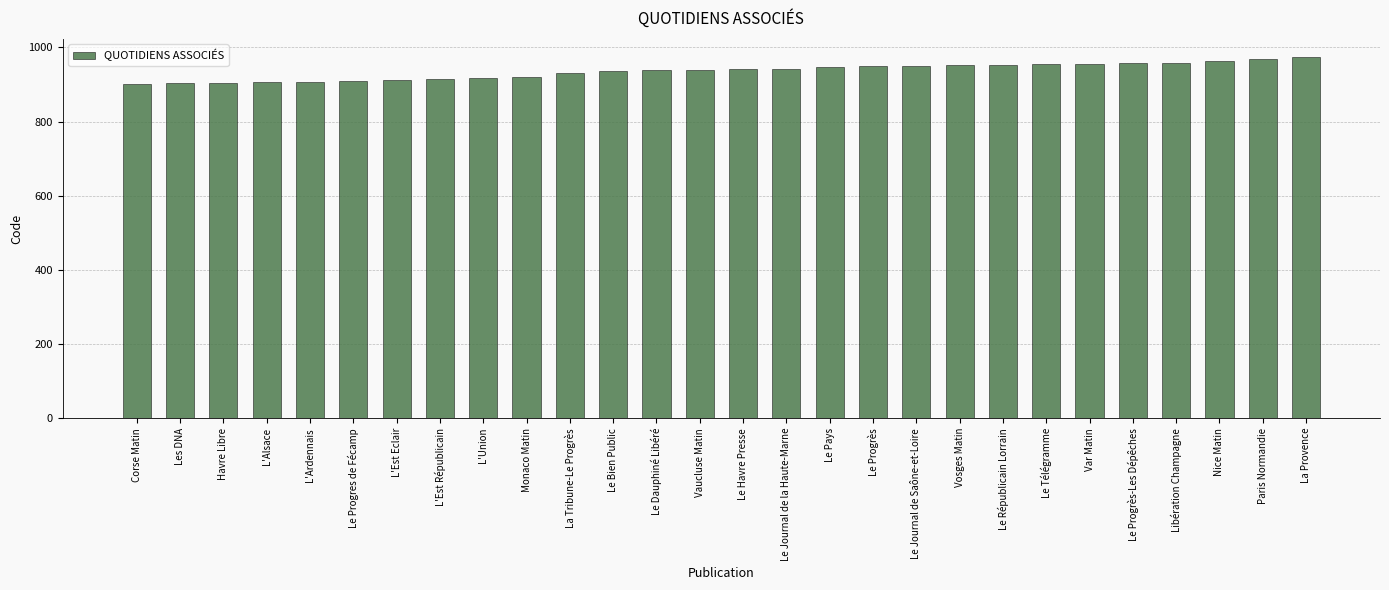

Is it true that the value at Le Bien Public is 453?

False